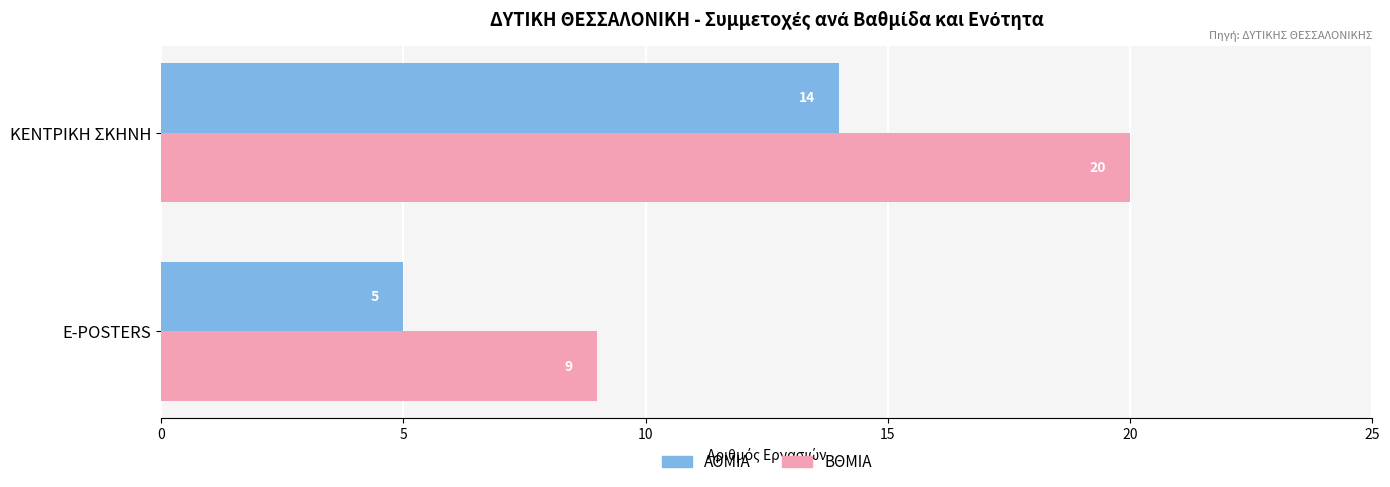

Rank the series by their average value, from lowest to highest.

ΑΘΜΙΑ, ΒΘΜΙΑ